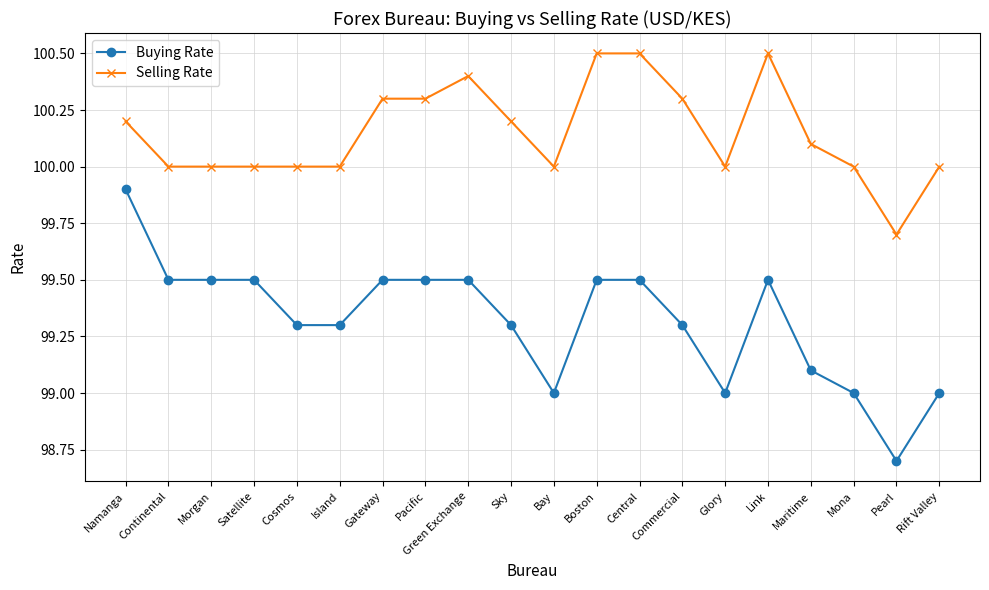

What are all the series names shown in the legend?

Buying Rate, Selling Rate